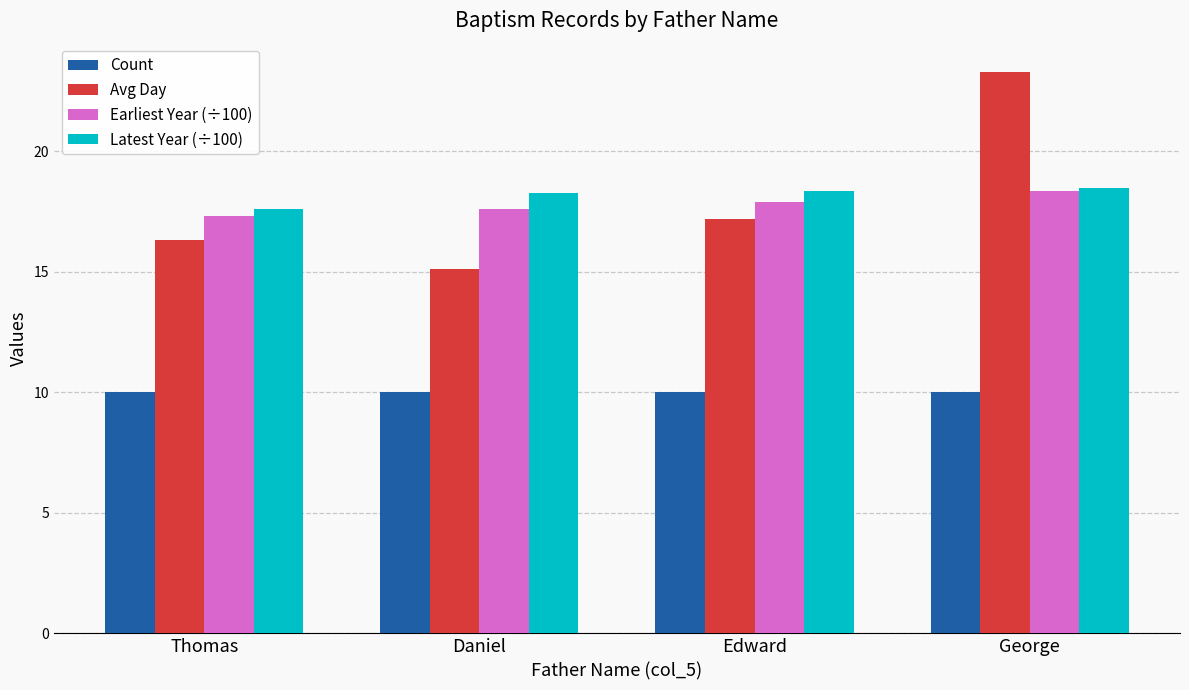

Which series changed the most between Daniel and George?

Avg Day